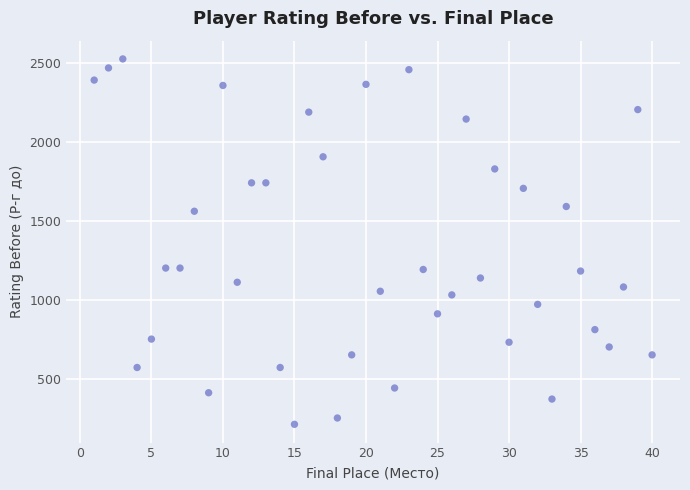

What is the range of X values (max minus min)?

39